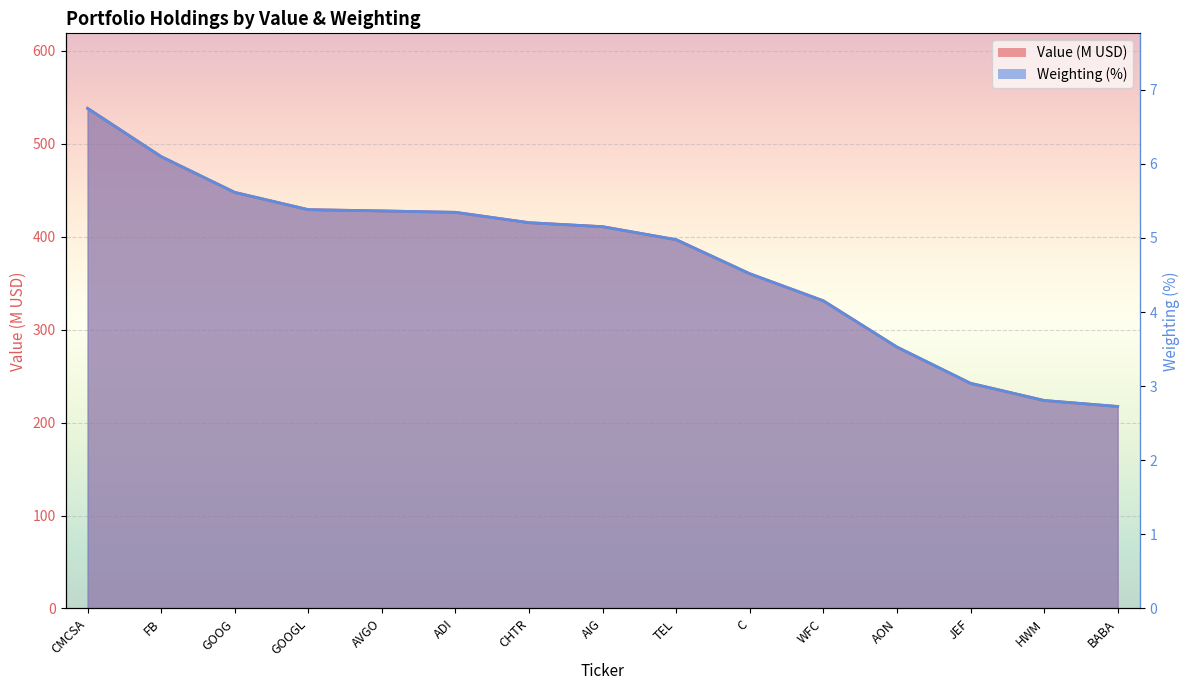

Does the chart display data point markers on the line(s)?

No